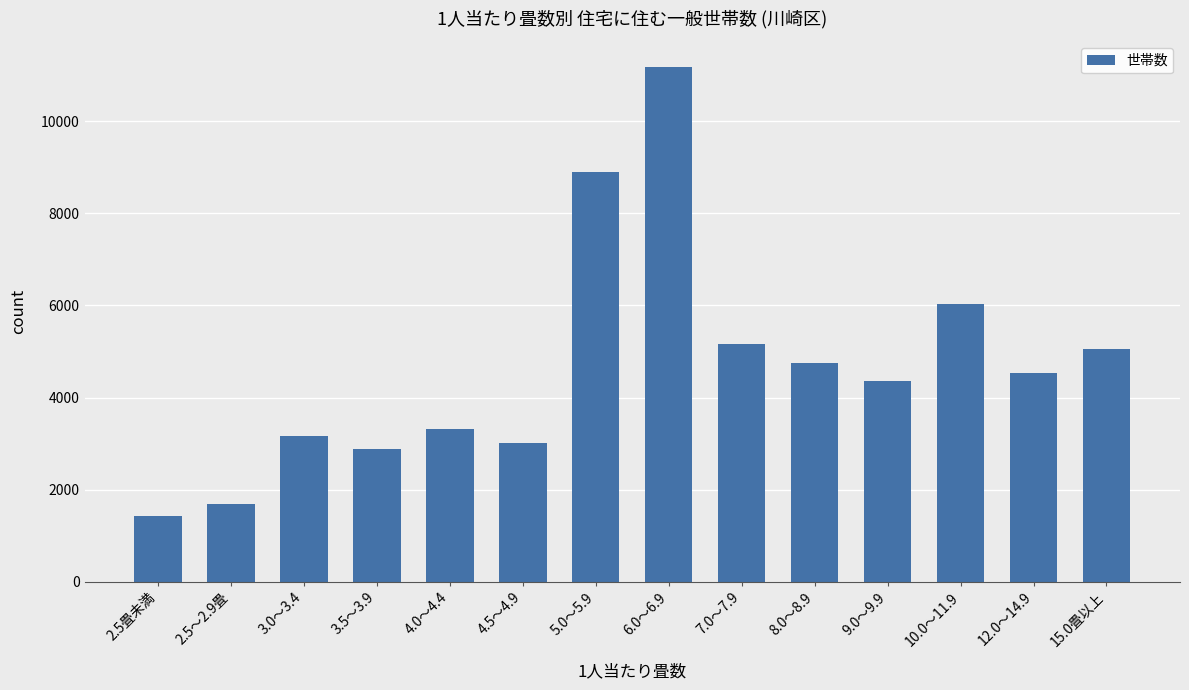

Which category has the lowest value across all series?

2.5畳未満